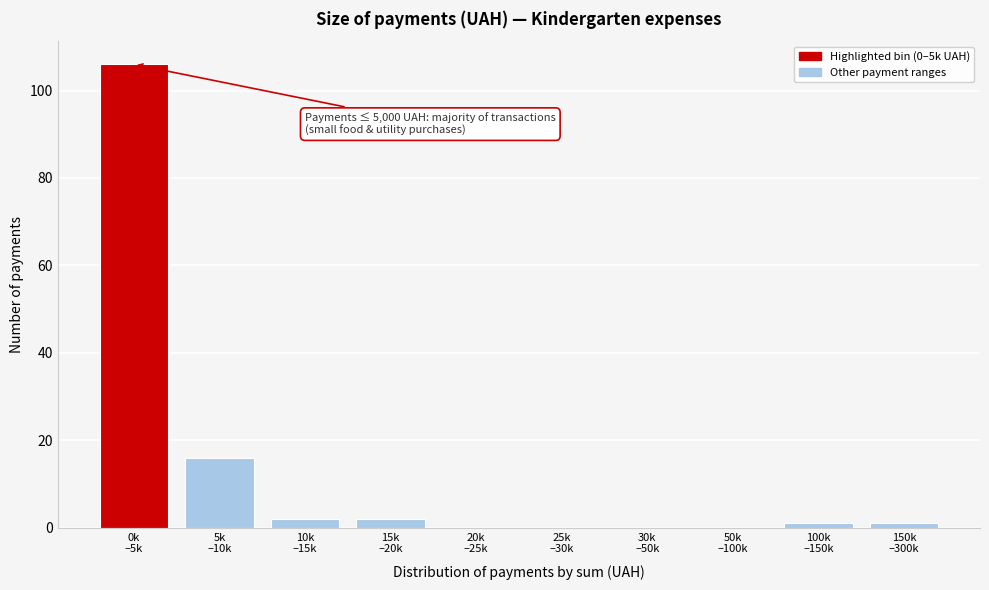

What is the greatest value displayed?

106